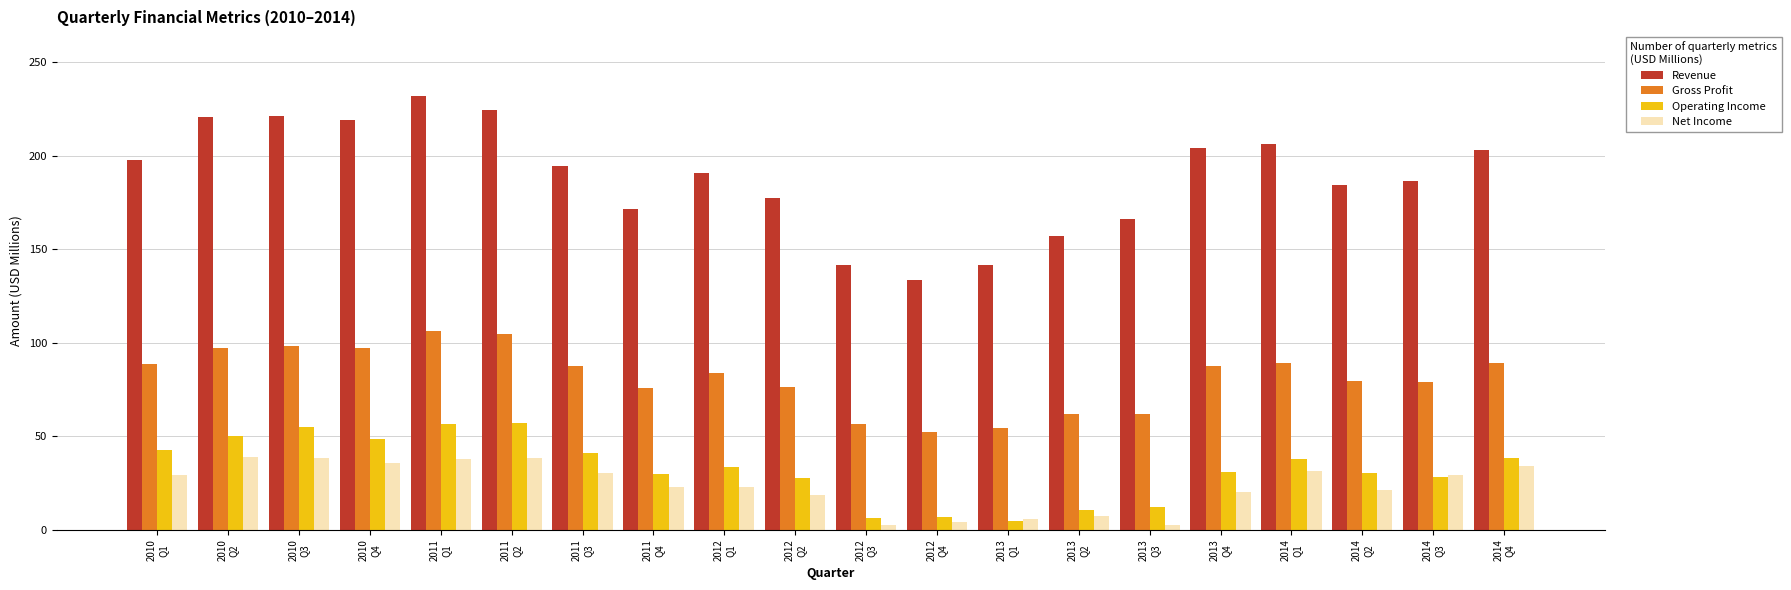

What is the average value of the Operating Income series?

32.4